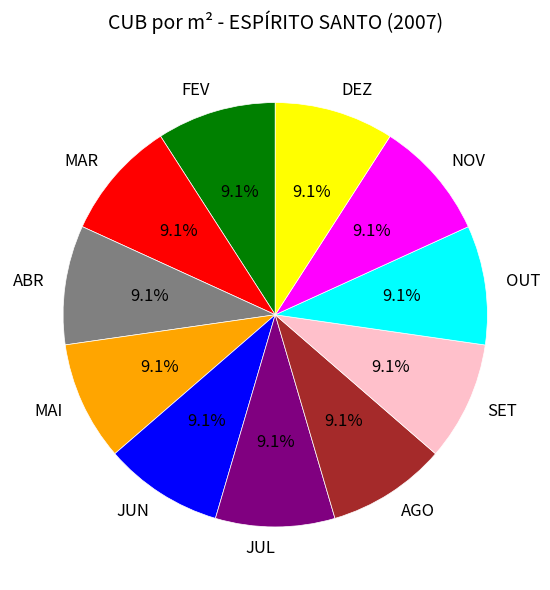

How many segments does this pie chart have?

11